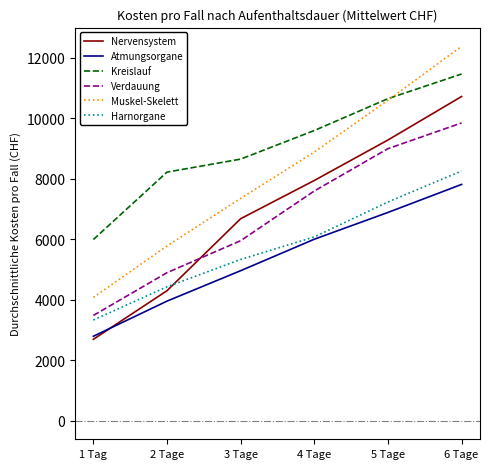

Is the value of Kreislauf at 6 Tage greater than the value of Nervensystem at 6 Tage?

Yes